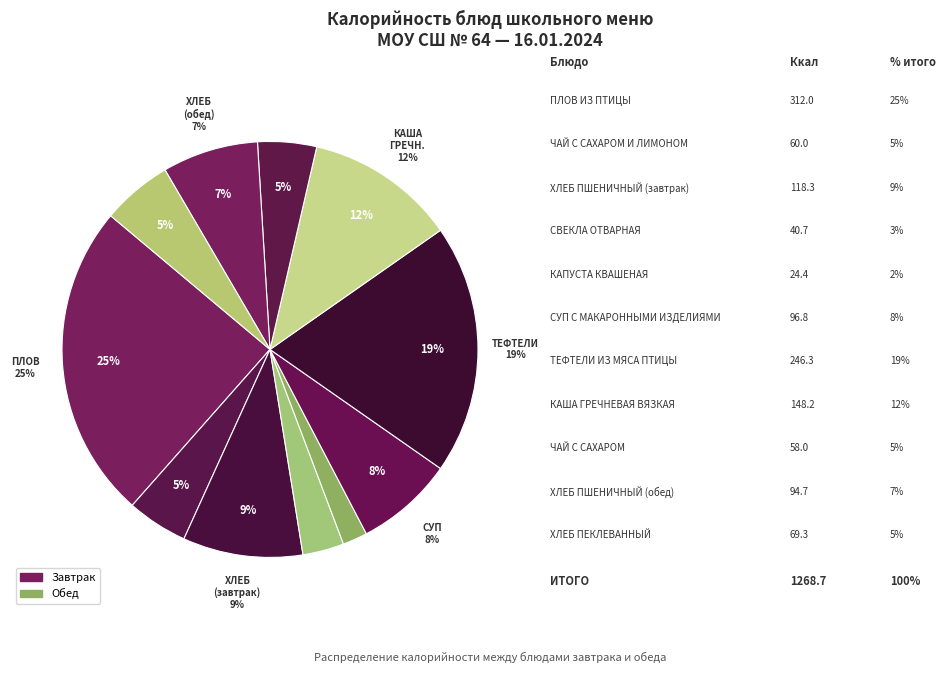

Which has a higher value, ЧАЙ С САХАРОМ or ПЛОВ ИЗ ПТИЦЫ?

ПЛОВ ИЗ ПТИЦЫ